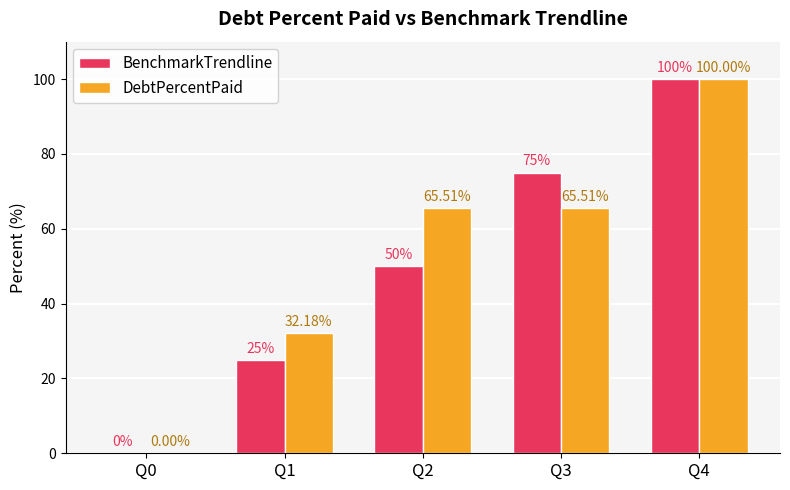

How many BenchmarkTrendline values are between 25 and 75?

3